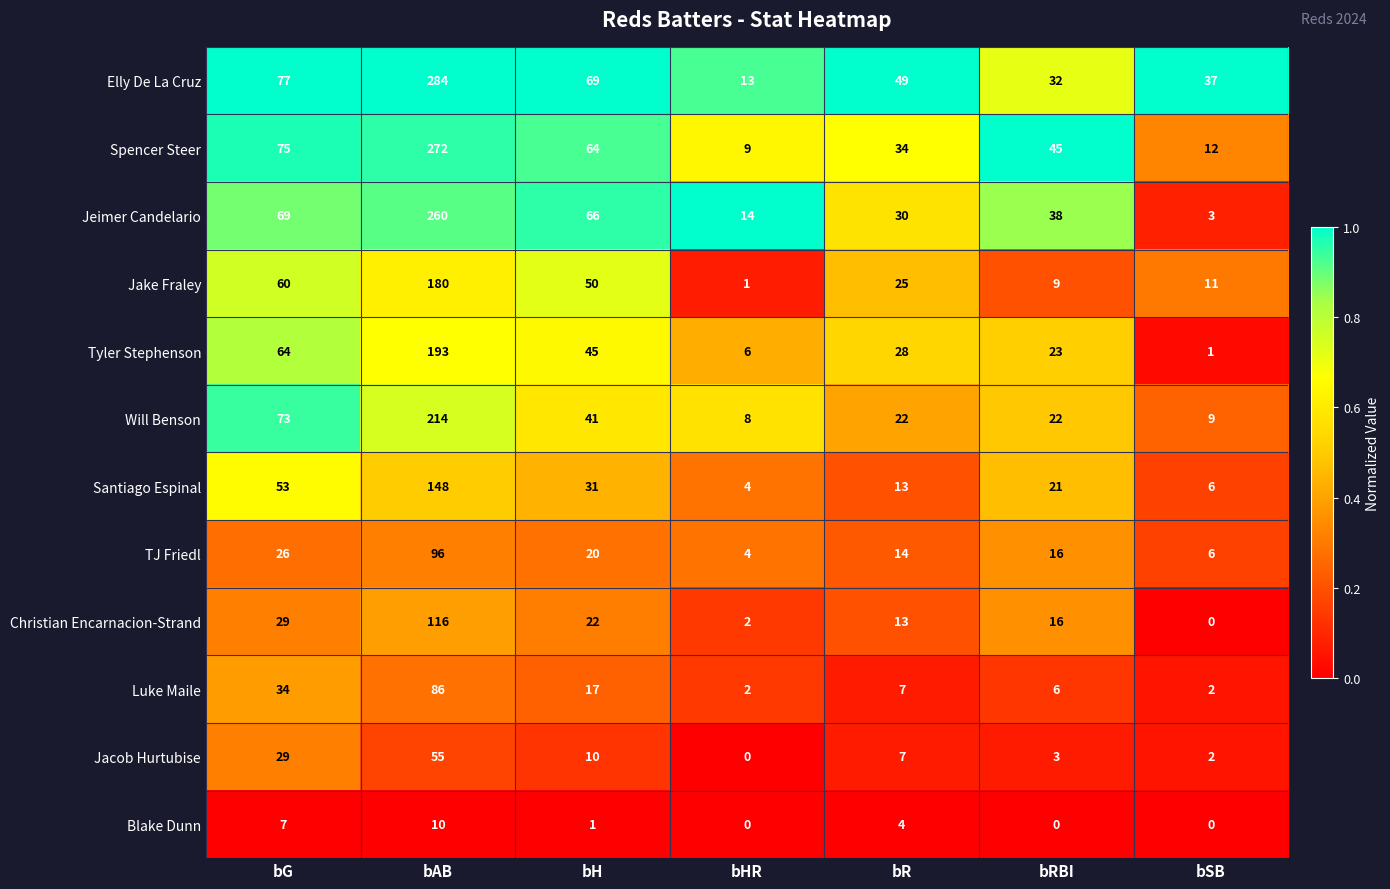

The Elly De La Cruz series shows 69 at bH. True or false?

True